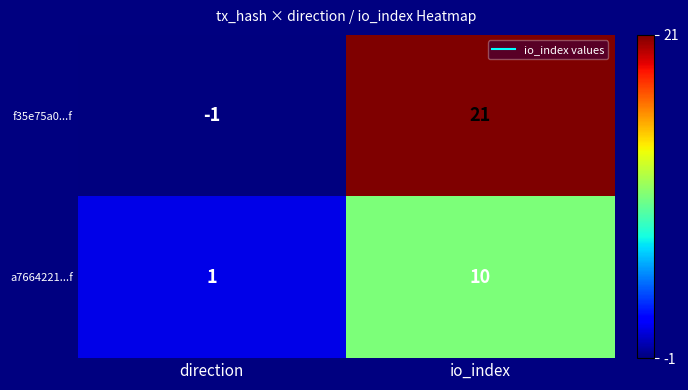

Which series has the widest spread of values?

f35e75a0...f